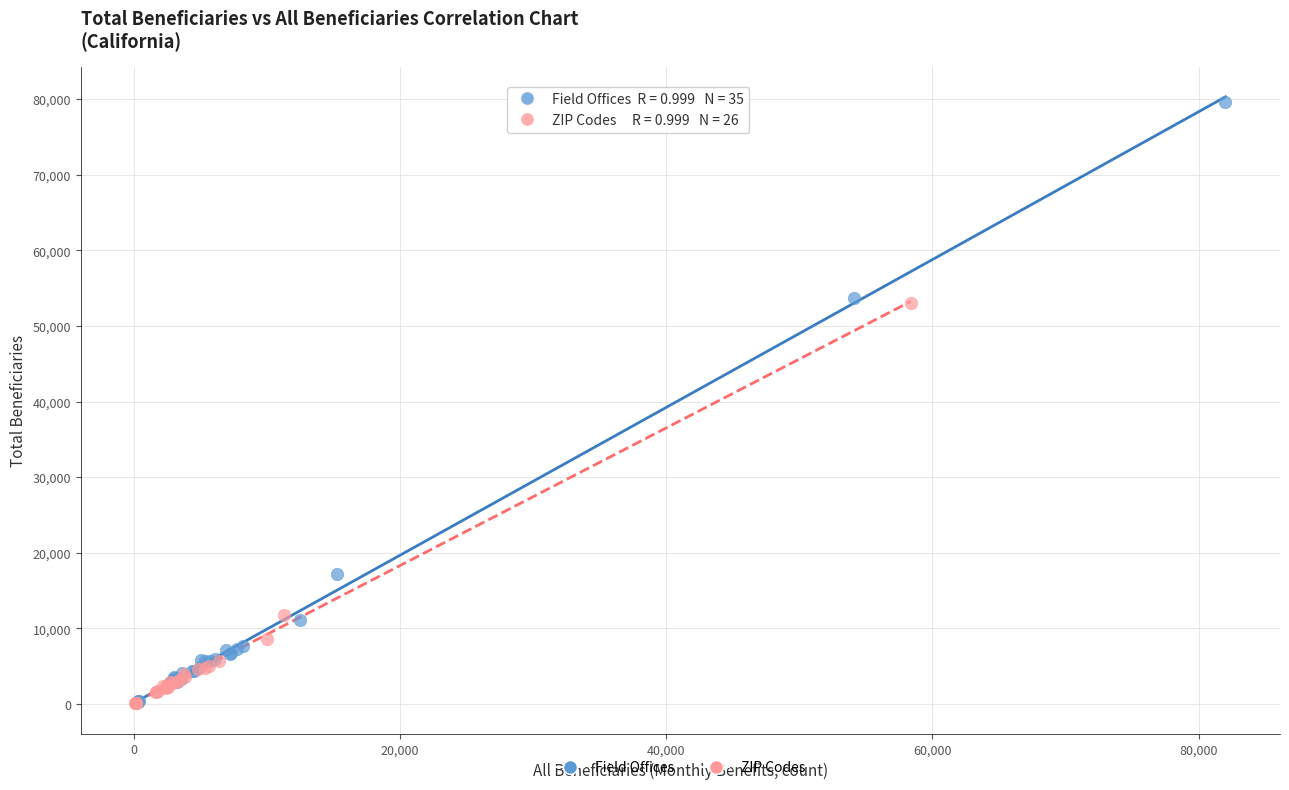

Which series contains the highest Y value?

Field Offices